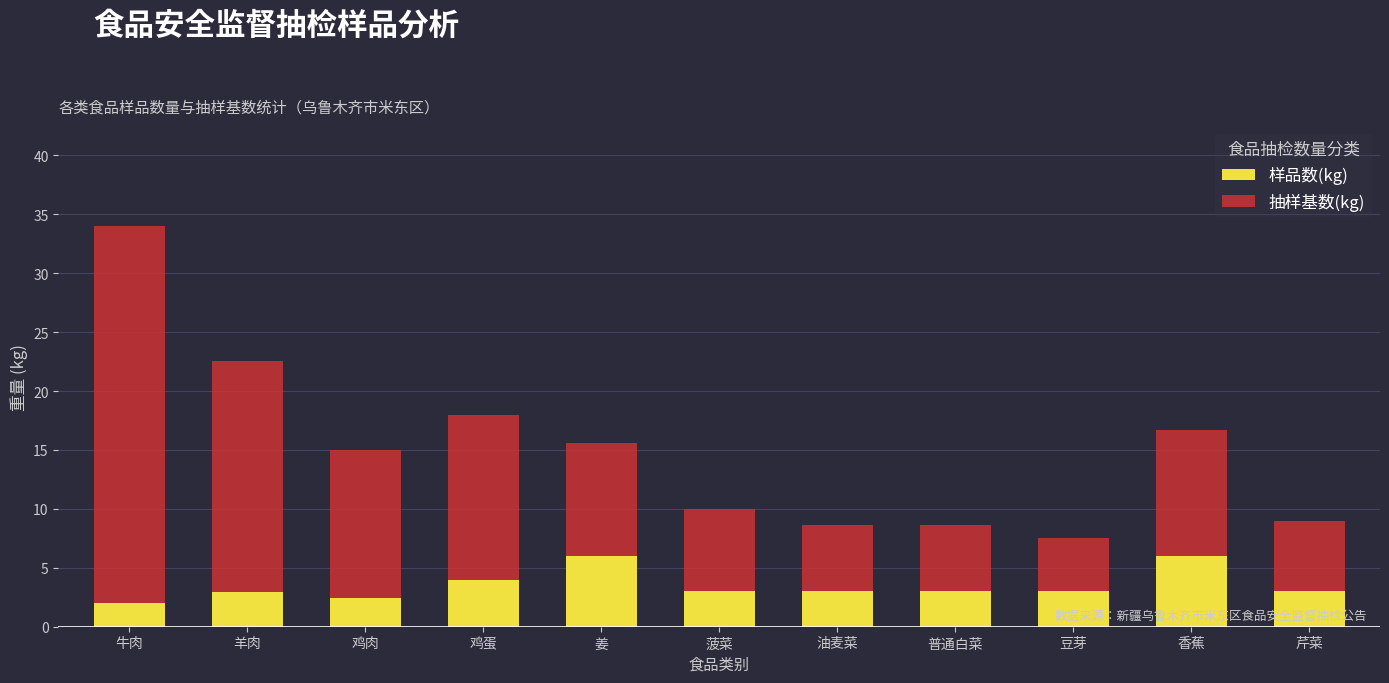

At which label does 样品数(kg) reach its minimum?

牛肉